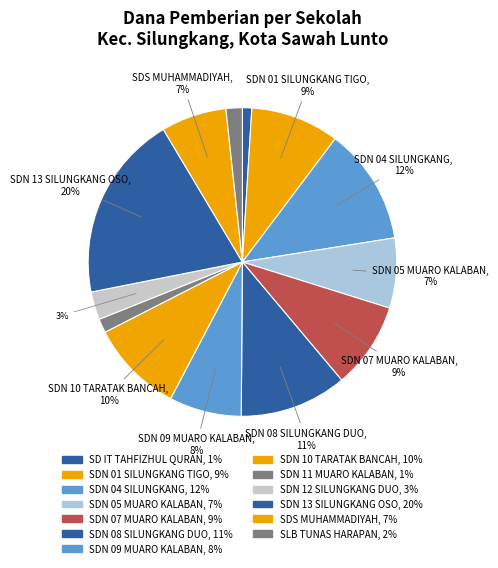

How many slices are in this pie chart?

13